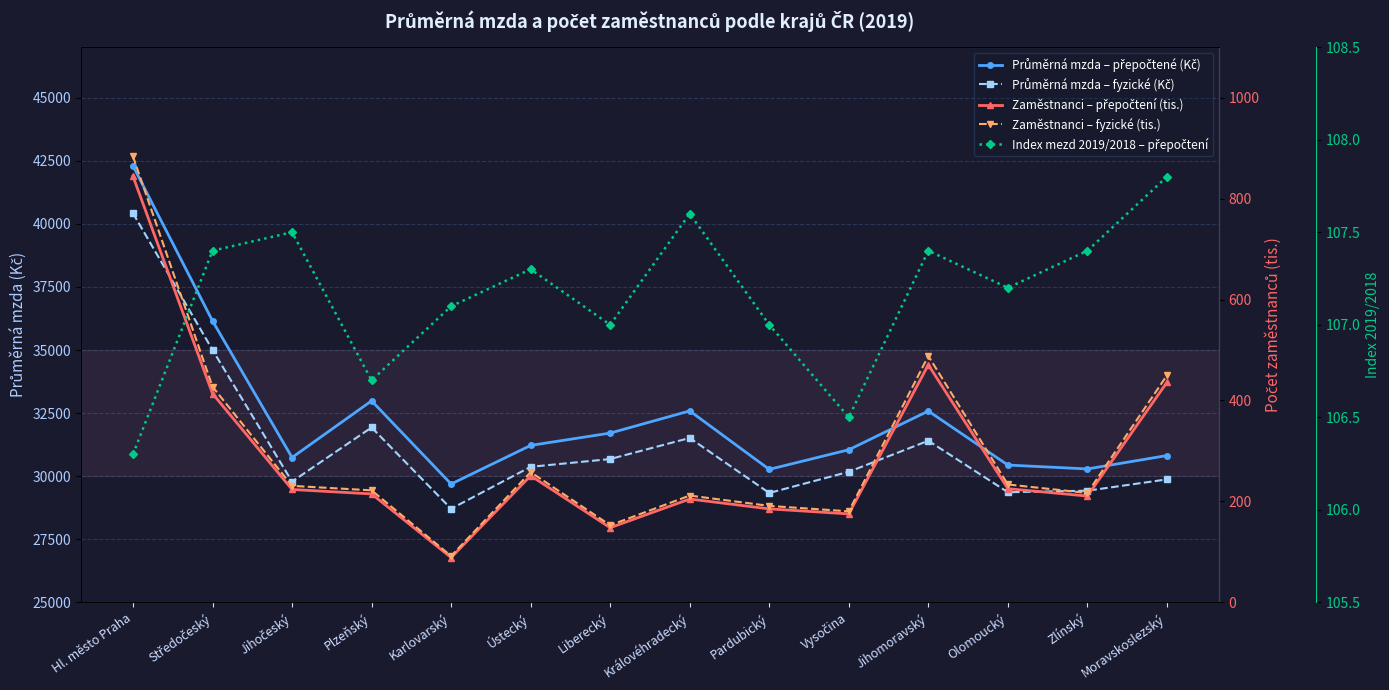

True or false: Průměrná mzda – fyzické (Kč) has more than 2 interior local peaks.

True